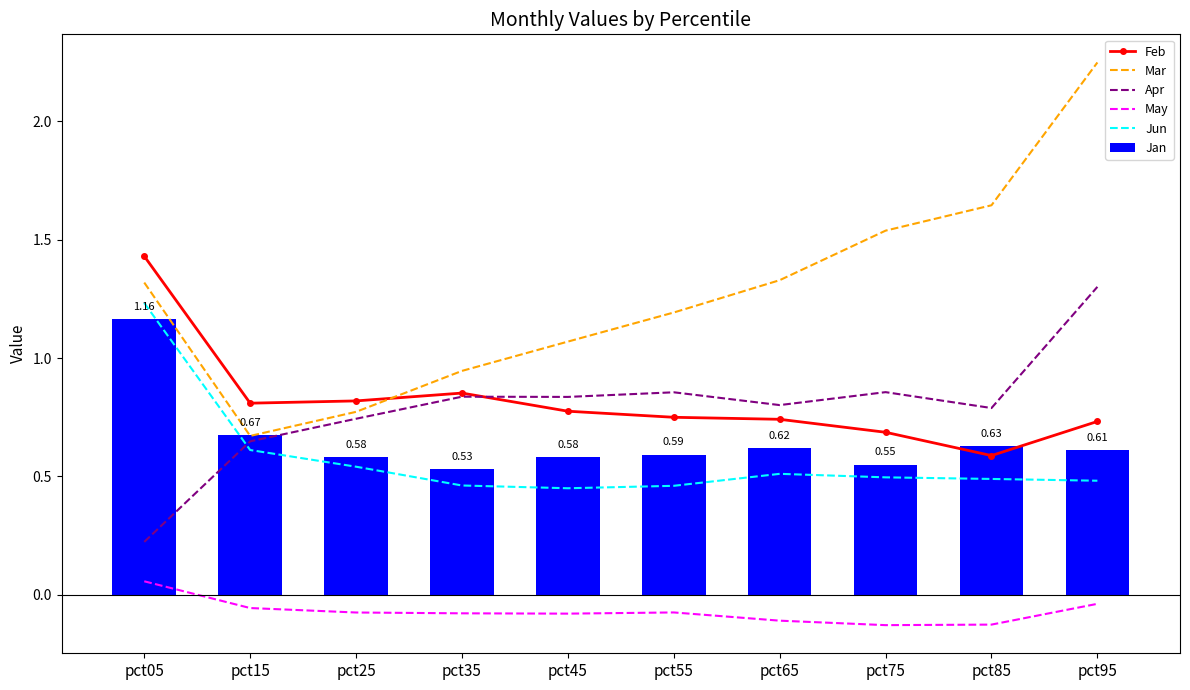

How many categories are shown in the chart?

10